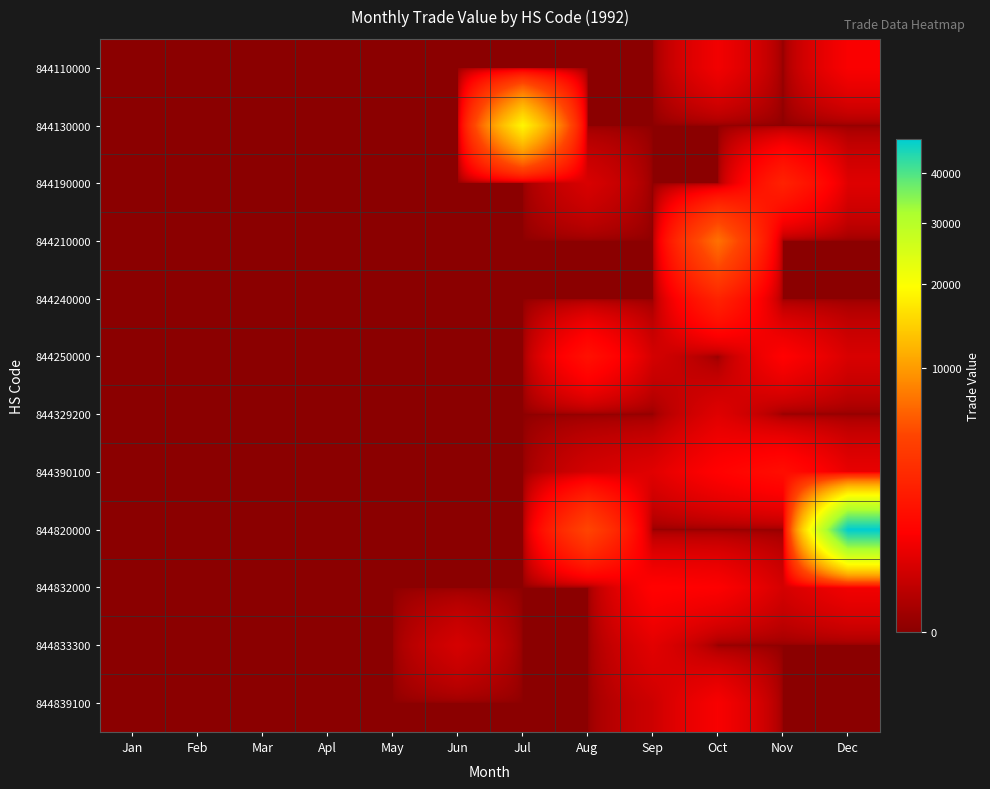

Which series has the largest range (max minus min)?

844820000